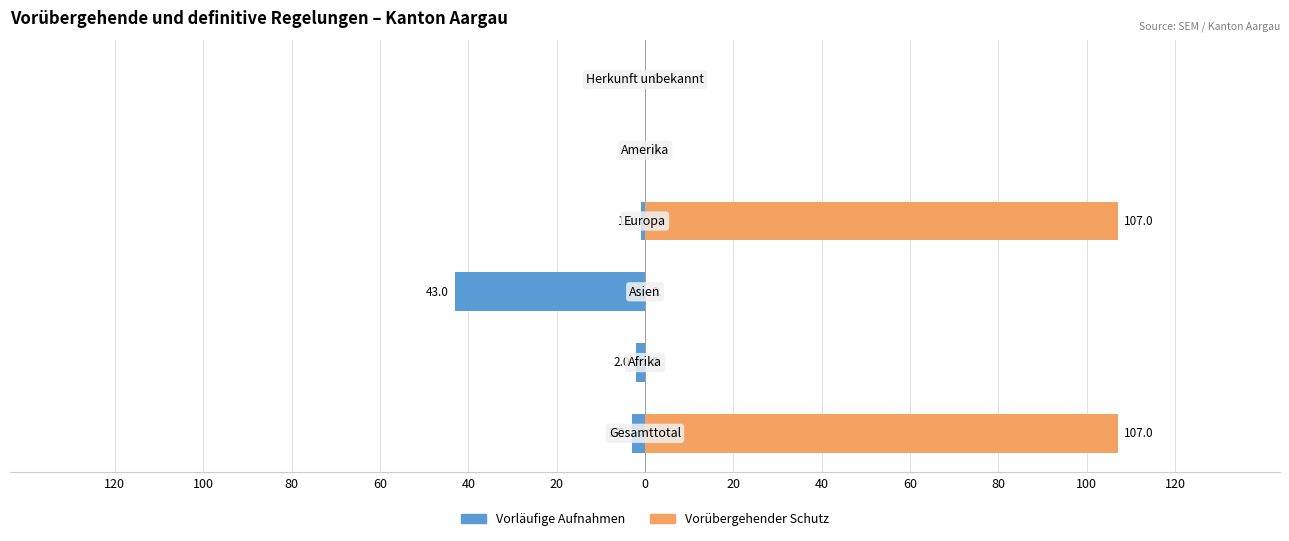

The value of Vorübergehender Schutz (col_3) at 20 is 0. True or false?

True